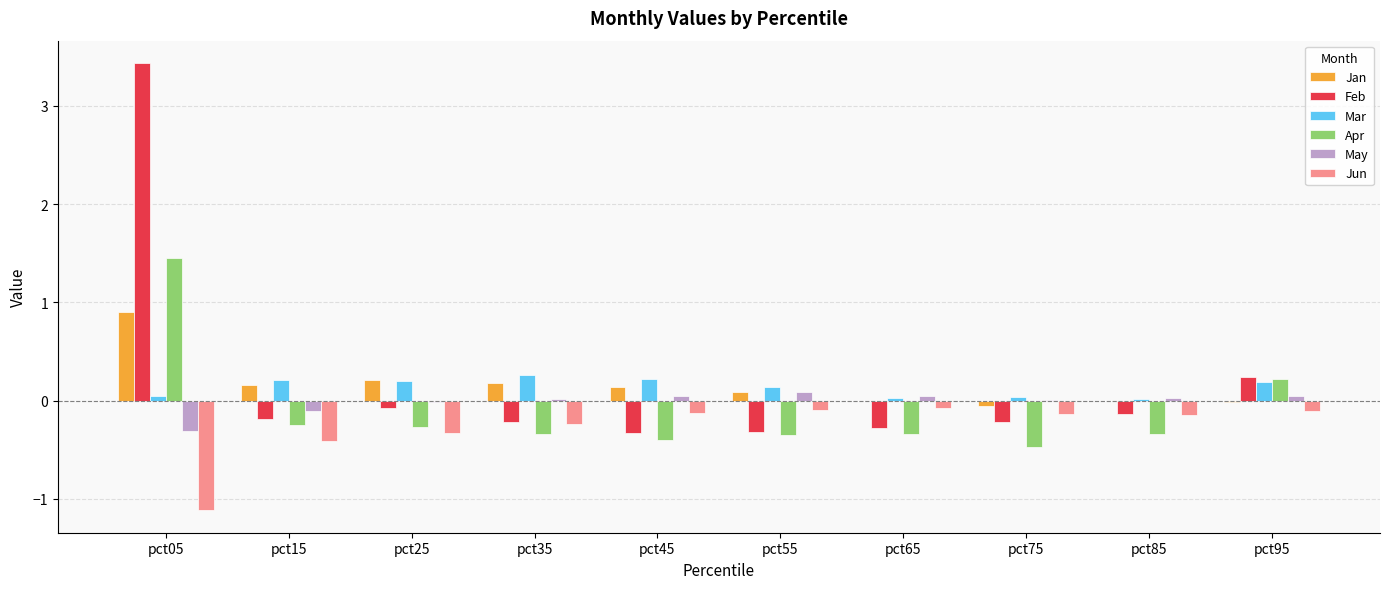

At which label is Feb closest to 1?

pct95